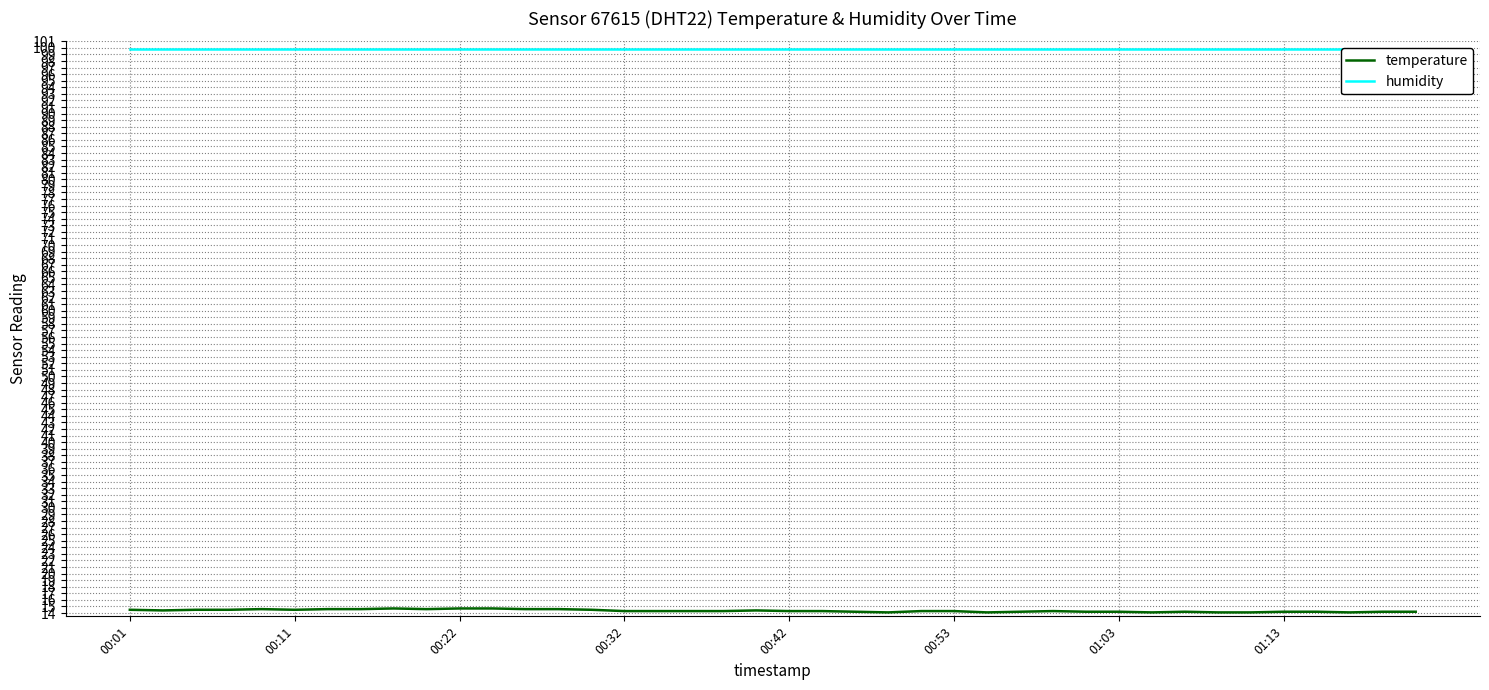

What is the value of the humidity point at the 35th from the left?

99.9